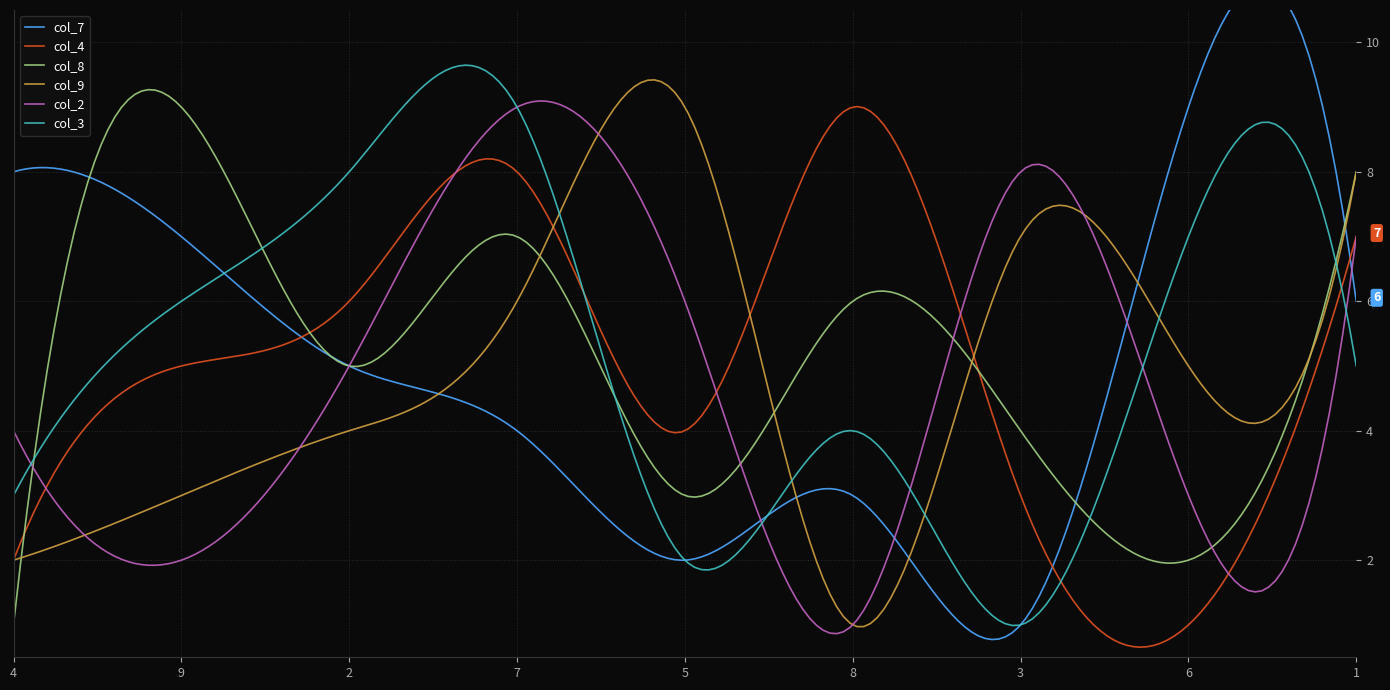

Where is the first local maximum for col_4?

7